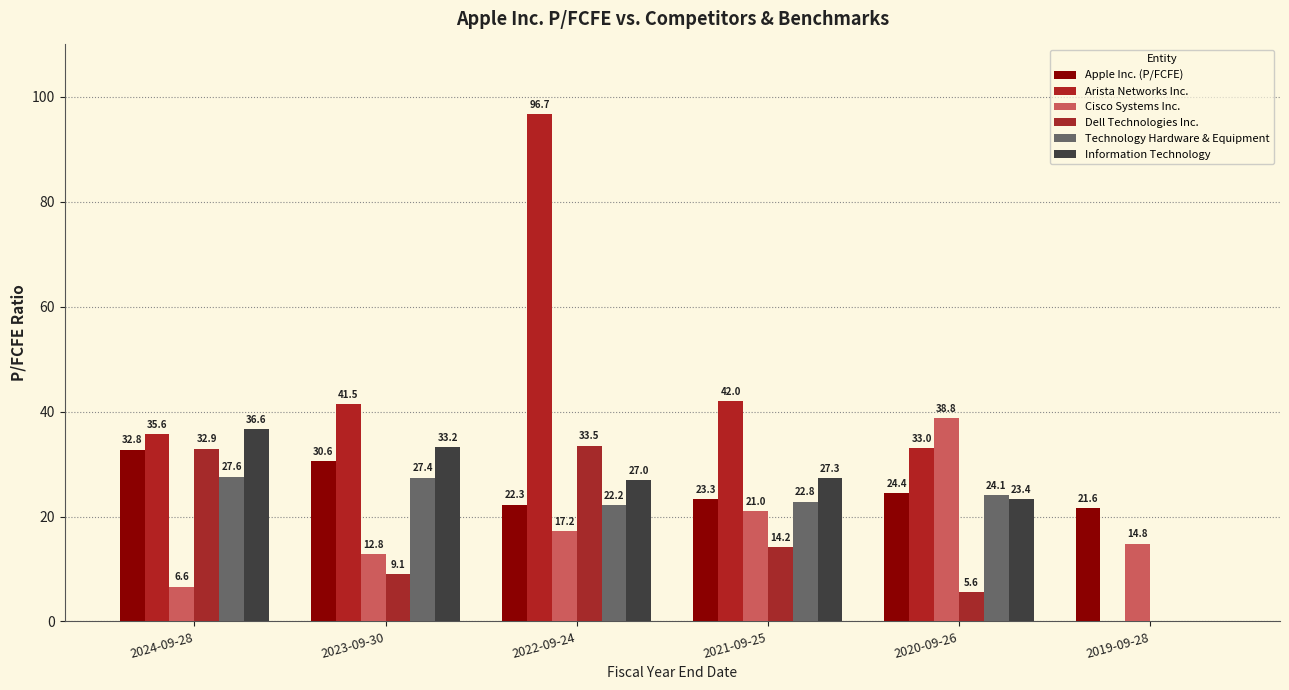

Which series has the largest total across all categories?

Arista Networks Inc.